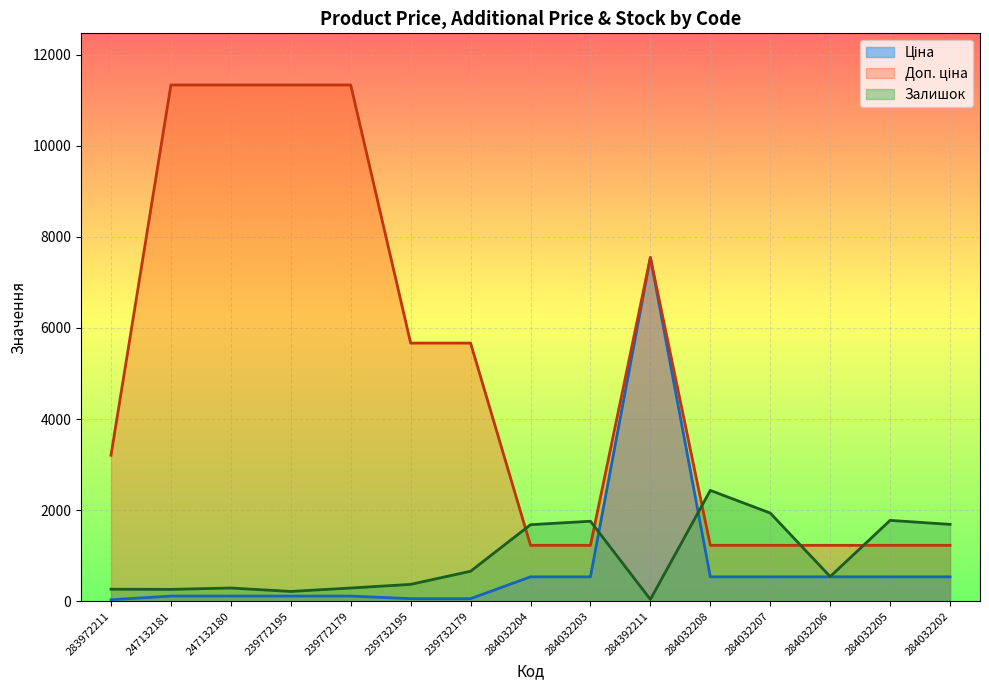

How many lines are shown in the chart?

3